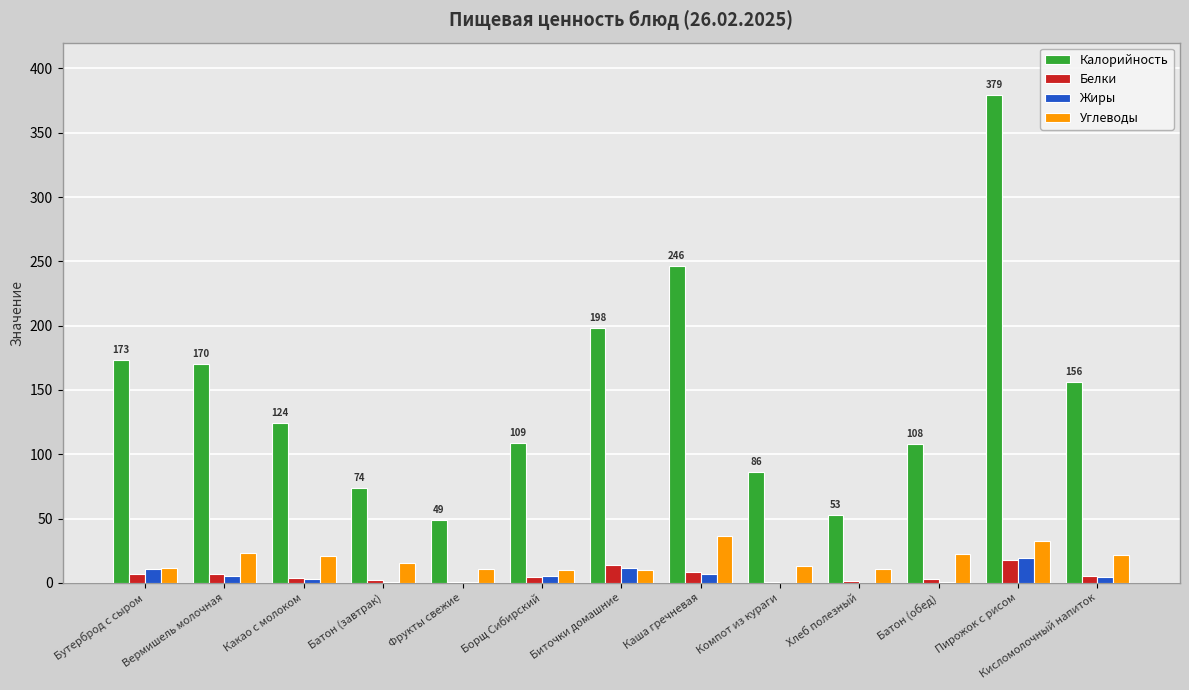

Is the value of Углеводы at Какао с молоком greater than the value of Калорийность at Биточки домашние?

No